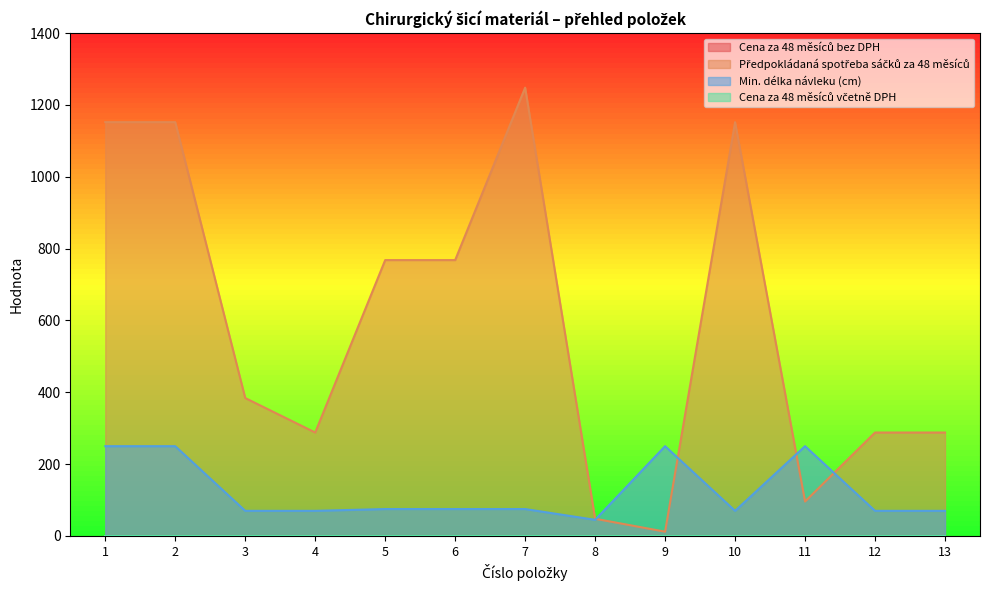

Between 12 and 13, which series saw the biggest shift?

Předpokládaná spotřeba sáčků za 48 měsíců